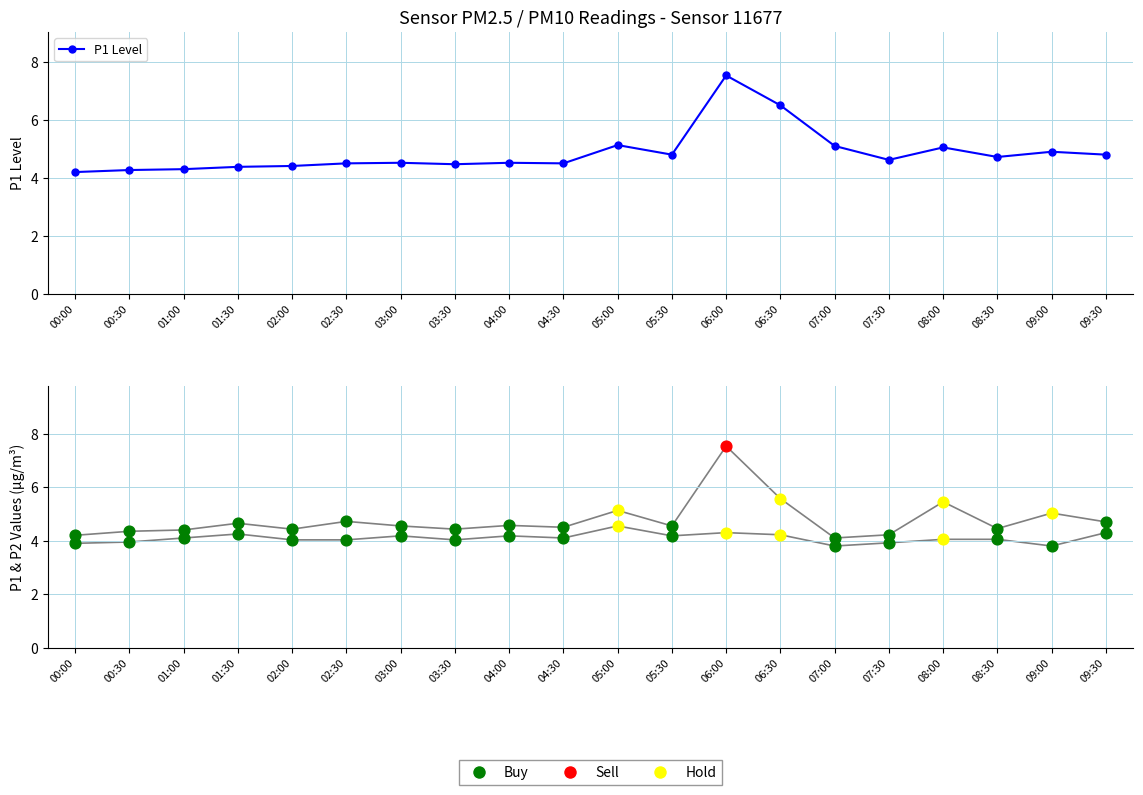

Which has a higher value, 09:00 or 05:00?

05:00